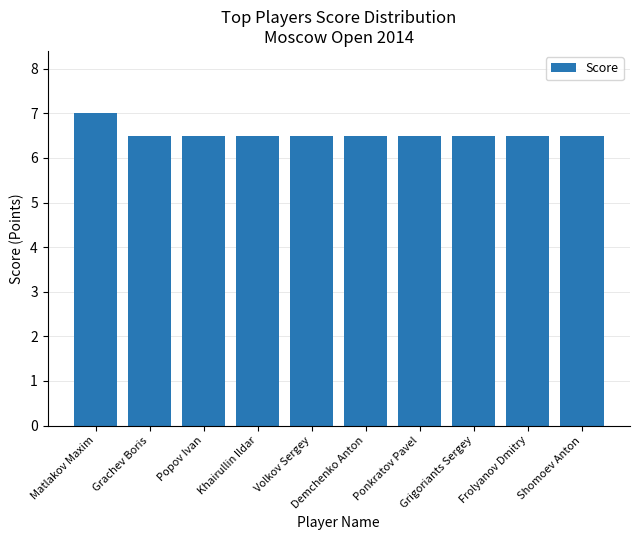

Reading right to left, transcribe all the data shown in this chart.

Shomoev Anton=6.5	Frolyanov Dmitry=6.5	Grigoriants Sergey=6.5	Ponkratov Pavel=6.5	Demchenko Anton=6.5	Volkov Sergey=6.5	Khairullin Ildar=6.5	Popov Ivan=6.5	Grachev Boris=6.5	Matlakov Maxim=7.0